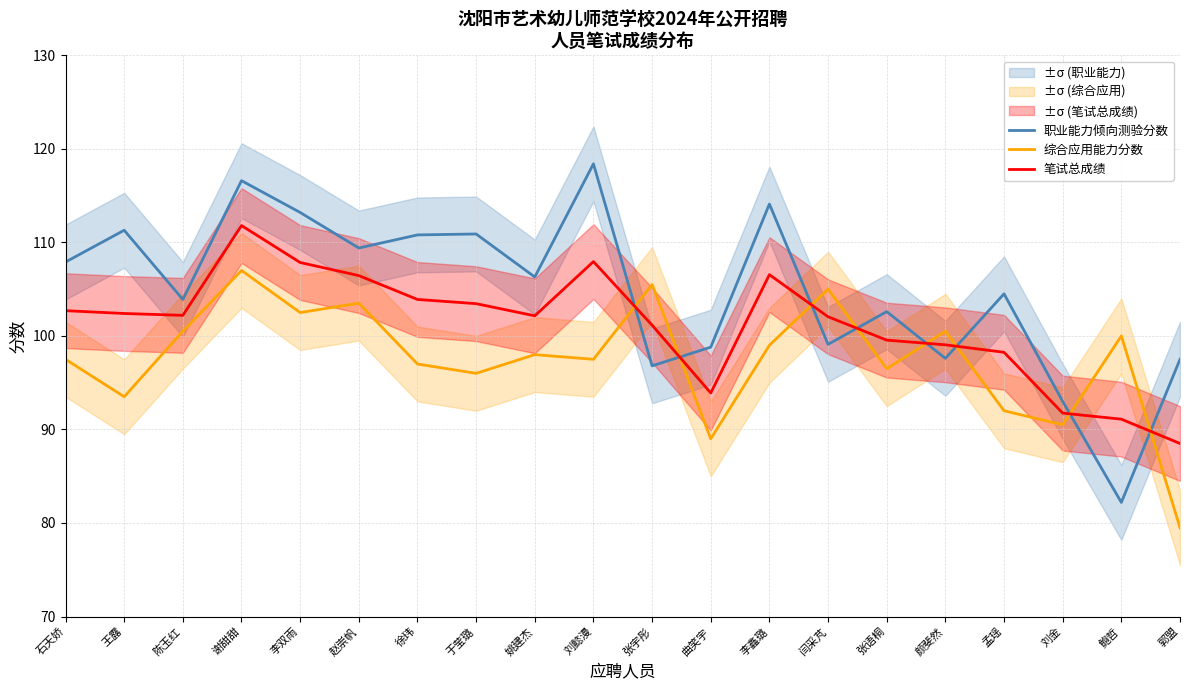

What is the lowest value of the 综合应用能力分数 series?

79.5